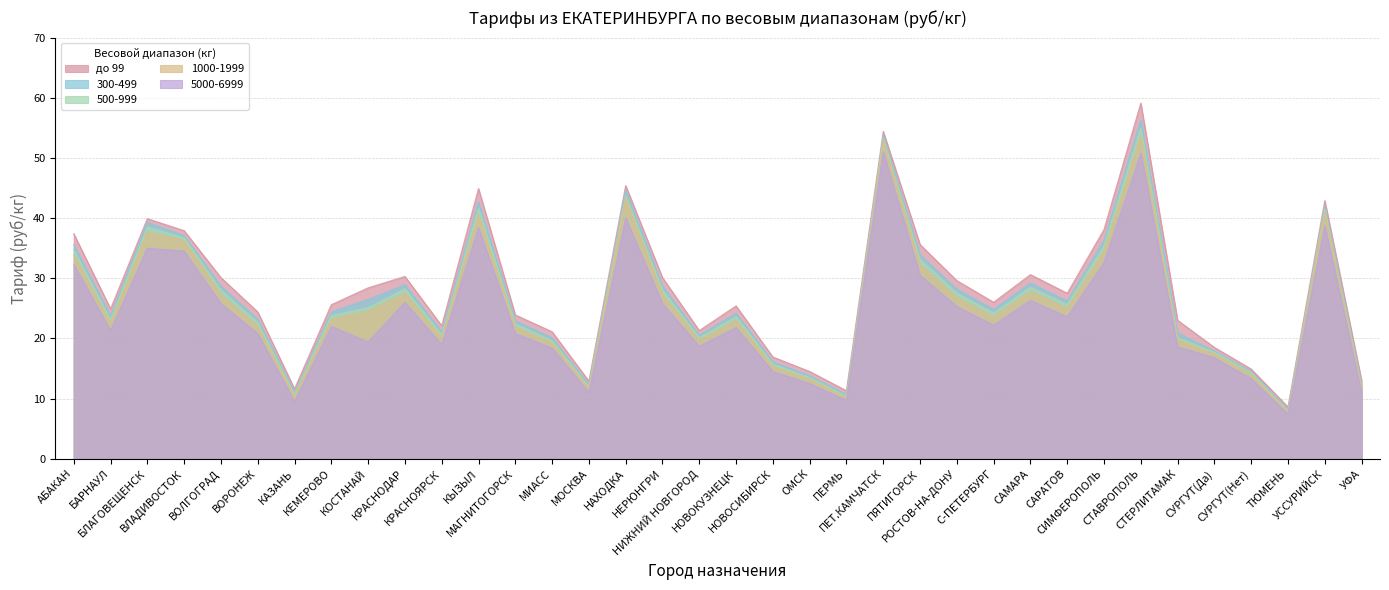

Reading left to right, extract all data points from this chart.

до 99: АБАКАН=37.4	БАРНАУЛ=24.9	БЛАГОВЕЩЕНСК=39.9	ВЛАДИВОСТОК=37.9	ВОЛГОГРАД=30.1	ВОРОНЕЖ=24.4	КАЗАНЬ=11.6	КЕМЕРОВО=25.6	КОСТАНАЙ=28.4	КРАСНОДАР=30.3	КРАСНОЯРСК=22.1	КЫЗЫЛ=44.9	МАГНИТОГОРСК=23.9	МИАСС=21.1	МОСКВА=12.9	НАХОДКА=45.4	НЕРЮНГРИ=30.1	НИЖНИЙ НОВГОРОД=21.3	НОВОКУЗНЕЦК=25.4	НОВОСИБИРСК=16.9	ОМСК=14.5	ПЕРМЬ=11.3	ПЕТ.КАМЧАТСК=54.4	ПЯТИГОРСК=35.6	РОСТОВ-НА-ДОНУ=29.6	С-ПЕТЕРБУРГ=26.0	САМАРА=30.6	САРАТОВ=27.5	СИМФЕРОПОЛЬ=38.1	СТАВРОПОЛЬ=59.1	СТЕРЛИТАМАК=23.0	СУРГУТ(Да)=18.5	СУРГУТ(Нет)=14.9	ТЮМЕНЬ=8.6	УССУРИЙСК=42.9	УФА=13.0
300-499: АБАКАН=35.6	БАРНАУЛ=23.7	БЛАГОВЕЩЕНСК=39.3	ВЛАДИВОСТОК=37.1	ВОЛГОГРАД=28.7	ВОРОНЕЖ=23.2	КАЗАНЬ=11.0	КЕМЕРОВО=24.4	КОСТАНАЙ=26.5	КРАСНОДАР=28.9	КРАСНОЯРСК=21.1	КЫЗЫЛ=42.7	МАГНИТОГОРСК=22.9	МИАСС=20.1	МОСКВА=12.3	НАХОДКА=44.6	НЕРЮНГРИ=28.7	НИЖНИЙ НОВГОРОД=20.5	НОВОКУЗНЕЦК=24.2	НОВОСИБИРСК=16.1	ОМСК=13.8	ПЕРМЬ=10.7	ПЕТ.КАМЧАТСК=53.7	ПЯТИГОРСК=33.9	РОСТОВ-НА-ДОНУ=28.2	С-ПЕТЕРБУРГ=24.8	САМАРА=29.2	САРАТОВ=26.2	СИМФЕРОПОЛЬ=36.3	СТАВРОПОЛЬ=56.3	СТЕРЛИТАМАК=20.9	СУРГУТ(Да)=17.9	СУРГУТ(Нет)=14.5	ТЮМЕНЬ=8.2	УССУРИЙСК=42.0	УФА=12.4
500-999: АБАКАН=34.7	БАРНАУЛ=23.1	БЛАГОВЕЩЕНСК=38.5	ВЛАДИВОСТОК=36.7	ВОЛГОГРАД=28.0	ВОРОНЕЖ=22.6	КАЗАНЬ=10.7	КЕМЕРОВО=23.8	КОСТАНАЙ=25.1	КРАСНОДАР=28.2	КРАСНОЯРСК=20.6	КЫЗЫЛ=41.6	МАГНИТОГОРСК=22.4	МИАСС=19.6	МОСКВА=12.0	НАХОДКА=43.7	НЕРЮНГРИ=28.0	НИЖНИЙ НОВГОРОД=20.1	НОВОКУЗНЕЦК=23.6	НОВОСИБИРСК=15.7	ОМСК=13.5	ПЕРМЬ=10.4	ПЕТ.КАМЧАТСК=53.3	ПЯТИГОРСК=33.1	РОСТОВ-НА-ДОНУ=27.5	С-ПЕТЕРБУРГ=24.2	САМАРА=28.5	САРАТОВ=25.6	СИМФЕРОПОЛЬ=35.4	СТАВРОПОЛЬ=55.0	СТЕРЛИТАМАК=20.1	СУРГУТ(Да)=17.7	СУРГУТ(Нет)=14.3	ТЮМЕНЬ=8.0	УССУРИЙСК=41.5	УФА=12.1
1000-1999: АБАКАН=33.9	БАРНАУЛ=22.5	БЛАГОВЕЩЕНСК=37.7	ВЛАДИВОСТОК=36.3	ВОЛГОГРАД=27.3	ВОРОНЕЖ=22.0	КАЗАНЬ=10.4	КЕМЕРОВО=23.2	КОСТАНАЙ=24.5	КРАСНОДАР=27.5	КРАСНОЯРСК=20.1	КЫЗЫЛ=40.6	МАГНИТОГОРСК=21.9	МИАСС=19.2	МОСКВА=11.7	НАХОДКА=43.3	НЕРЮНГРИ=27.3	НИЖНИЙ НОВГОРОД=19.7	НОВОКУЗНЕЦК=23.0	НОВОСИБИРСК=15.3	ОМСК=13.2	ПЕРМЬ=10.1	ПЕТ.КАМЧАТСК=52.9	ПЯТИГОРСК=32.3	РОСТОВ-НА-ДОНУ=26.8	С-ПЕТЕРБУРГ=23.6	САМАРА=27.8	САРАТОВ=25.0	СИМФЕРОПОЛЬ=34.5	СТАВРОПОЛЬ=53.7	СТЕРЛИТАМАК=19.8	СУРГУТ(Да)=17.4	СУРГУТ(Нет)=14.0	ТЮМЕНЬ=7.8	УССУРИЙСК=41.0	УФА=11.8
5000-6999: АБАКАН=32.3	БАРНАУЛ=21.3	БЛАГОВЕЩЕНСК=35.0	ВЛАДИВОСТОК=34.5	ВОЛГОГРАД=25.8	ВОРОНЕЖ=20.8	КАЗАНЬ=9.5	КЕМЕРОВО=22.0	КОСТАНАЙ=19.4	КРАСНОДАР=26.0	КРАСНОЯРСК=19.0	КЫЗЫЛ=38.4	МАГНИТОГОРСК=20.8	МИАСС=18.4	МОСКВА=11.0	НАХОДКА=40.0	НЕРЮНГРИ=25.8	НИЖНИЙ НОВГОРОД=18.7	НОВОКУЗНЕЦК=21.8	НОВОСИБИРСК=14.5	ОМСК=12.5	ПЕРМЬ=9.7	ПЕТ.КАМЧАТСК=51.0	ПЯТИГОРСК=30.5	РОСТОВ-НА-ДОНУ=25.3	С-ПЕТЕРБУРГ=22.2	САМАРА=26.3	САРАТОВ=23.6	СИМФЕРОПОЛЬ=32.6	СТАВРОПОЛЬ=50.8	СТЕРЛИТАМАК=18.6	СУРГУТ(Да)=16.8	СУРГУТ(Нет)=13.3	ТЮМЕНЬ=7.4	УССУРИЙСК=38.7	УФА=11.1